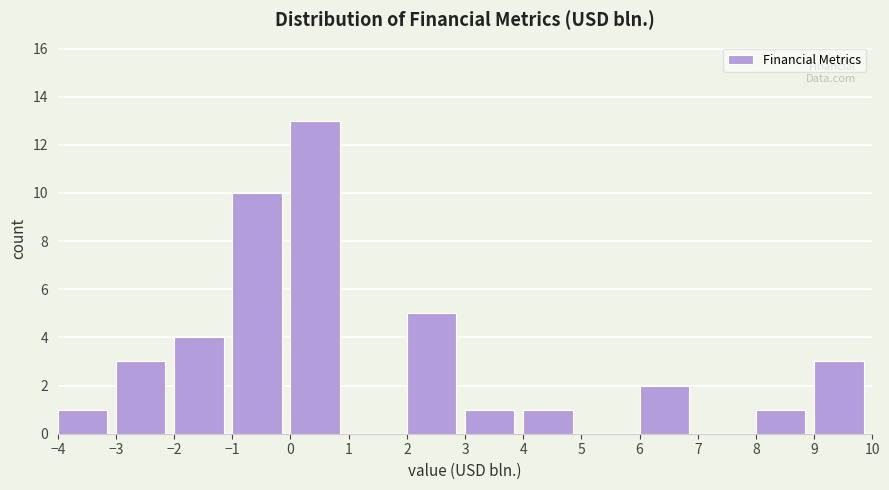

Reading left to right, transcribe this chart: for each bar, give the range it covers on the x-axis and its height. The values are not printed on the chart, so give them approximately, as read against the axis.

-4 to -3: 1
-3 to -2: 3
-2 to -1: 4
-1 to 0: 10
0 to 1: 13
1 to 2: 0
2 to 3: 5
3 to 4: 1
4 to 5: 1
5 to 6: 0
6 to 7: 2
7 to 8: 0
8 to 9: 1
9 to 10: 3